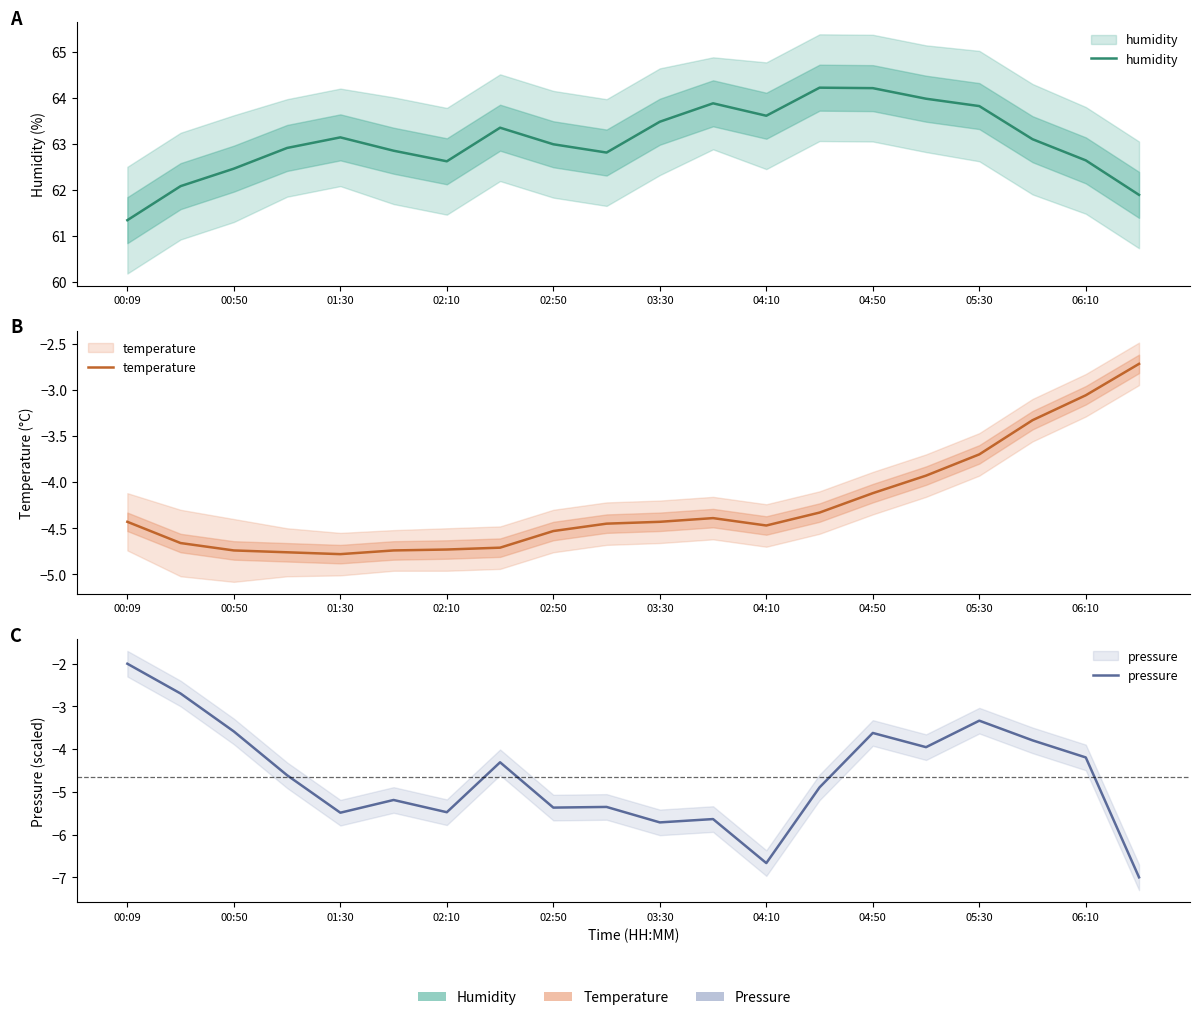

True or false: temperature has a value of -7.3 at 06:10.

False